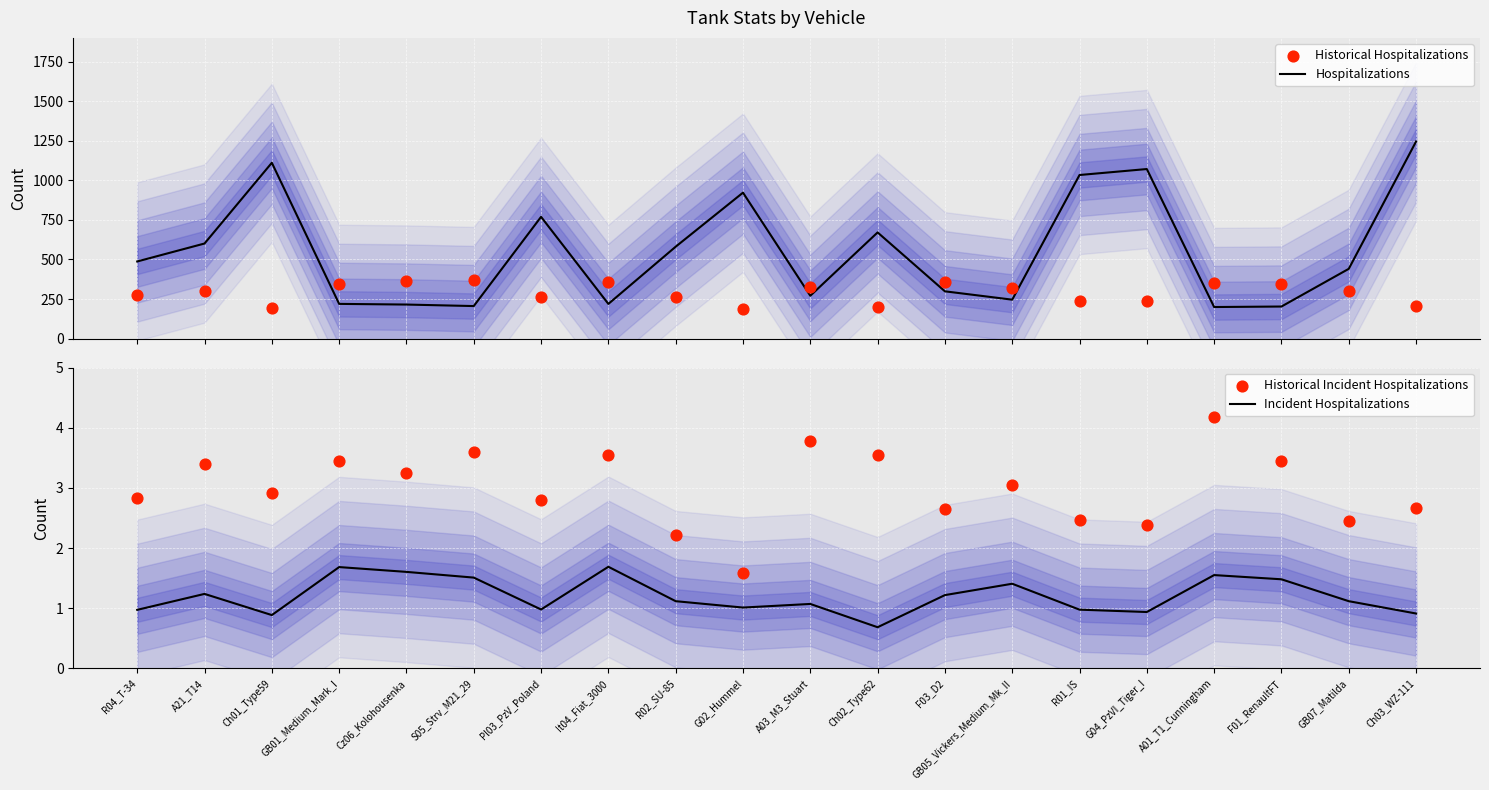

Which series has the largest total across all categories?

Hospitalizations